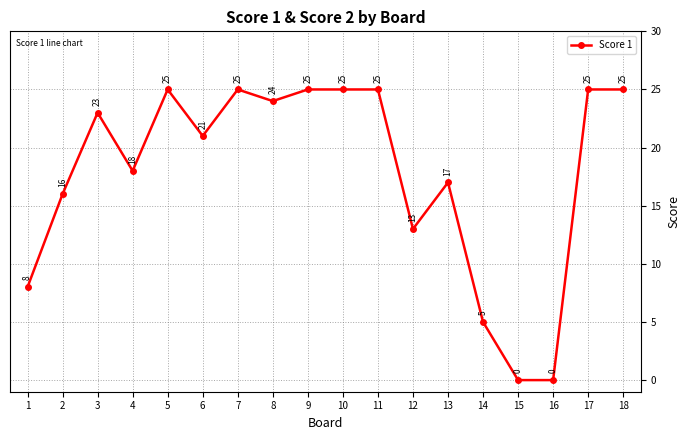

Reading left to right, list all the values displayed in this chart.

1=8	2=16	3=23	4=18	5=25	6=21	7=25	8=24	9=25	10=25	11=25	12=13	13=17	14=5	15=0	16=0	17=25	18=25